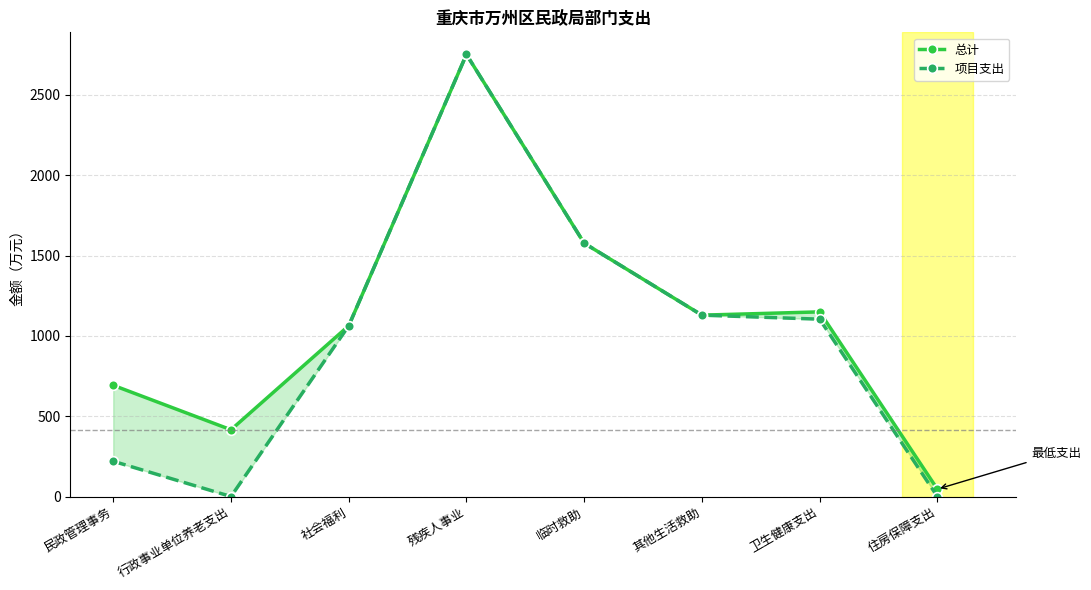

True or false: 总计 has more than 2 points higher than both neighbors.

False